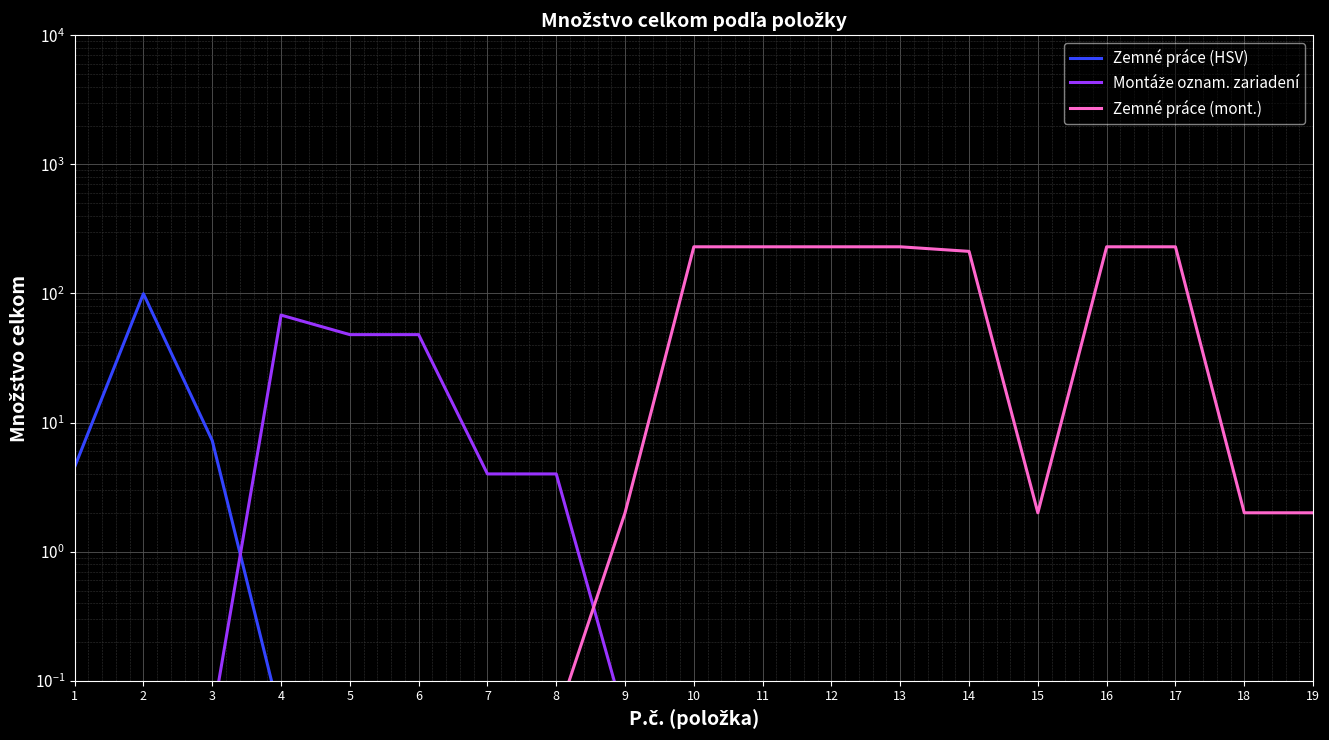

Where do Zemné práce (HSV) and Montáže oznam. zariadení first cross each other?

3 and 4